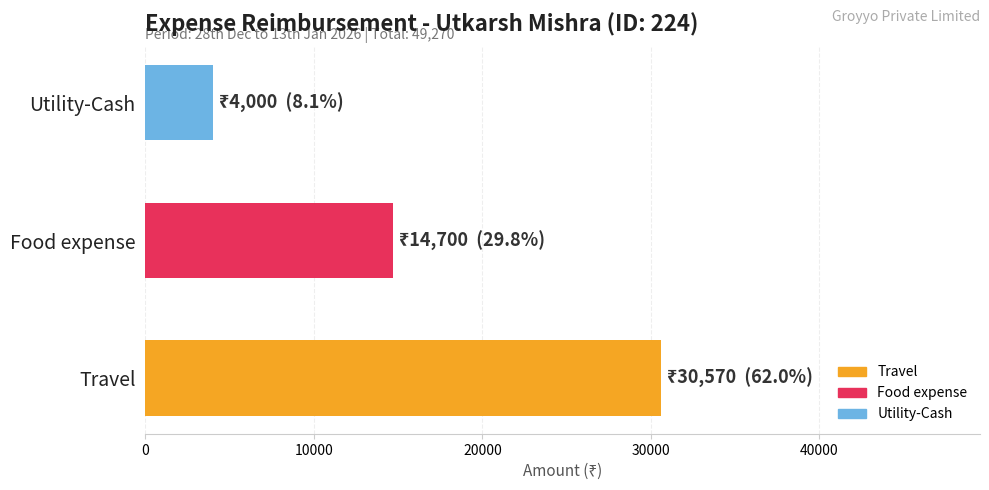

The chart shows a value of 30570 at Travel. True or false?

True